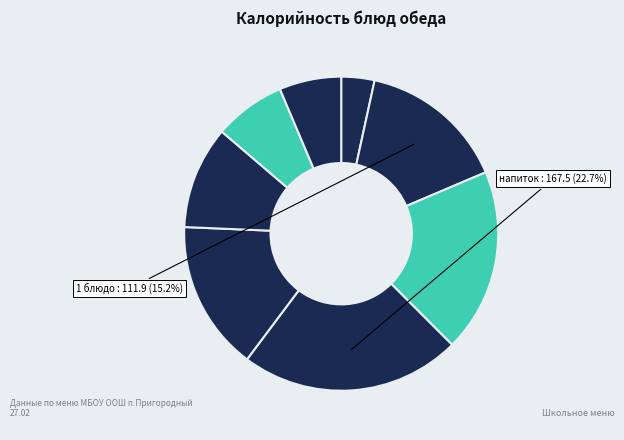

How many segments does this pie chart have?

8